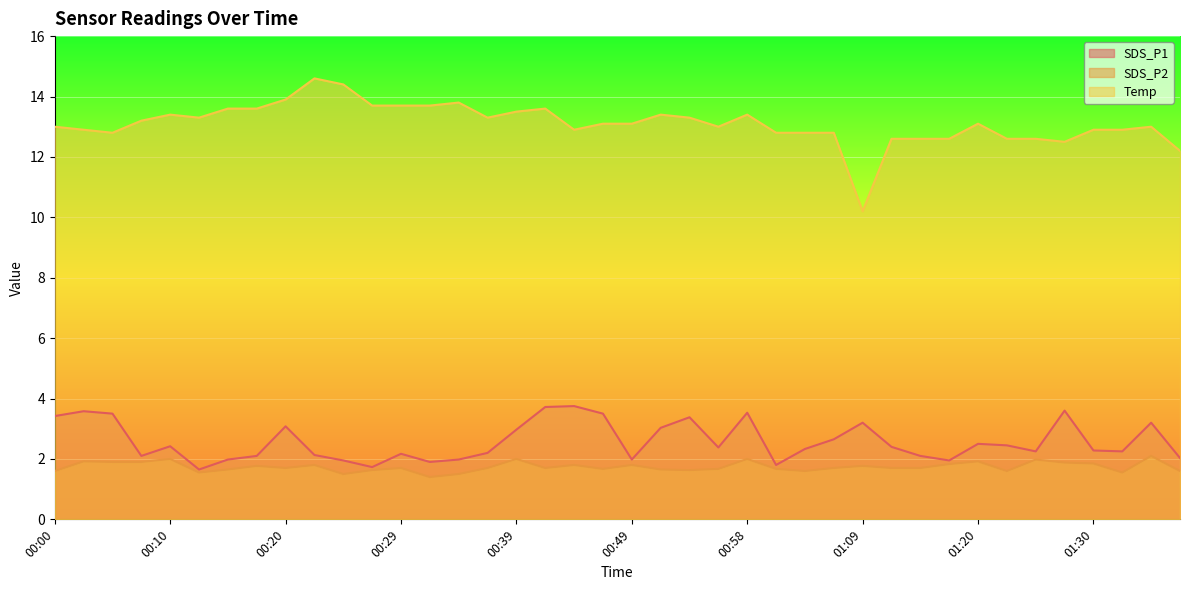

Where is the first local minimum for SDS_P1?

00:07